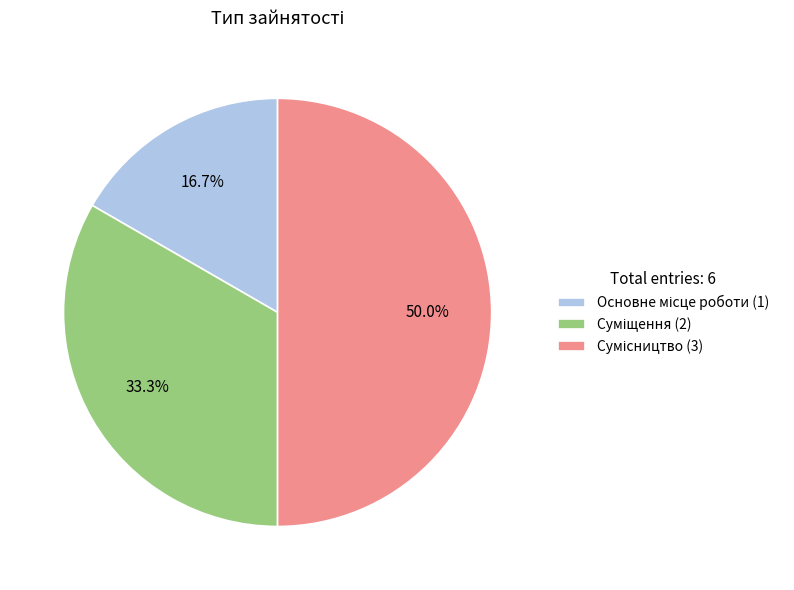

The Сумісництво slice represents 35% of the pie. True or false?

False